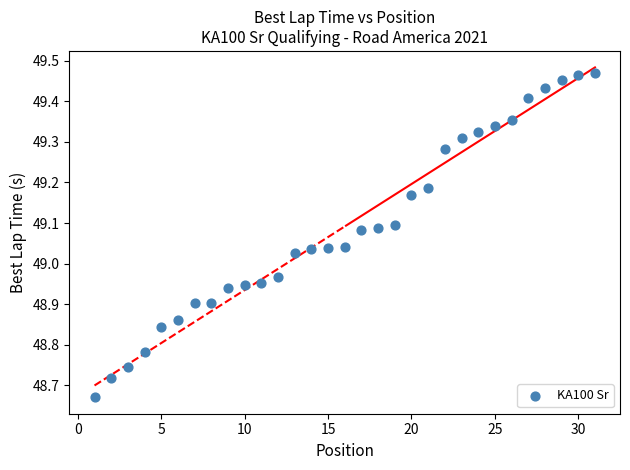

What is the range of Y values (max minus min)?

0.8